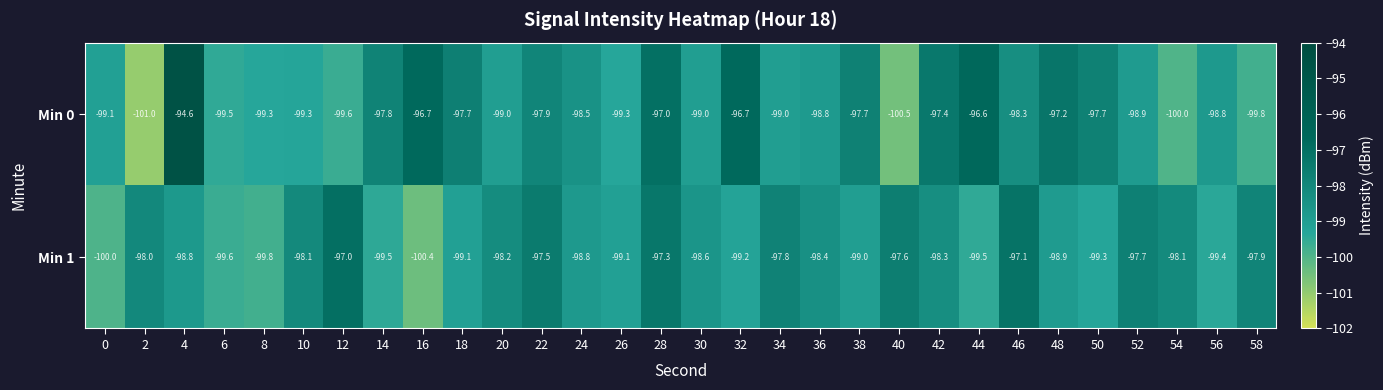

Rank the series at 10 from highest to lowest value.

Min 1, Min 0